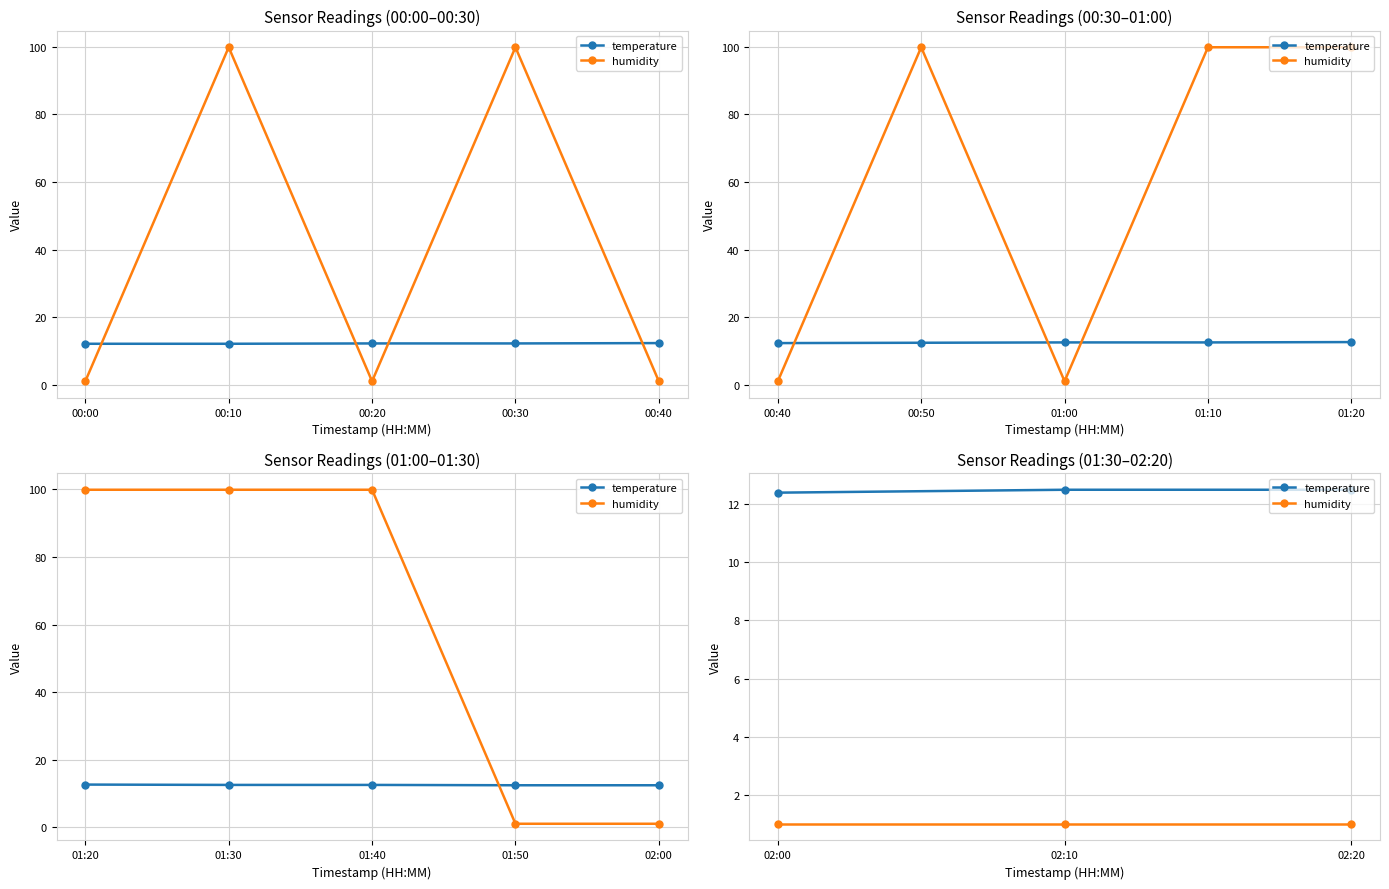

The value of humidity at 02:10 is 0.7. True or false?

False